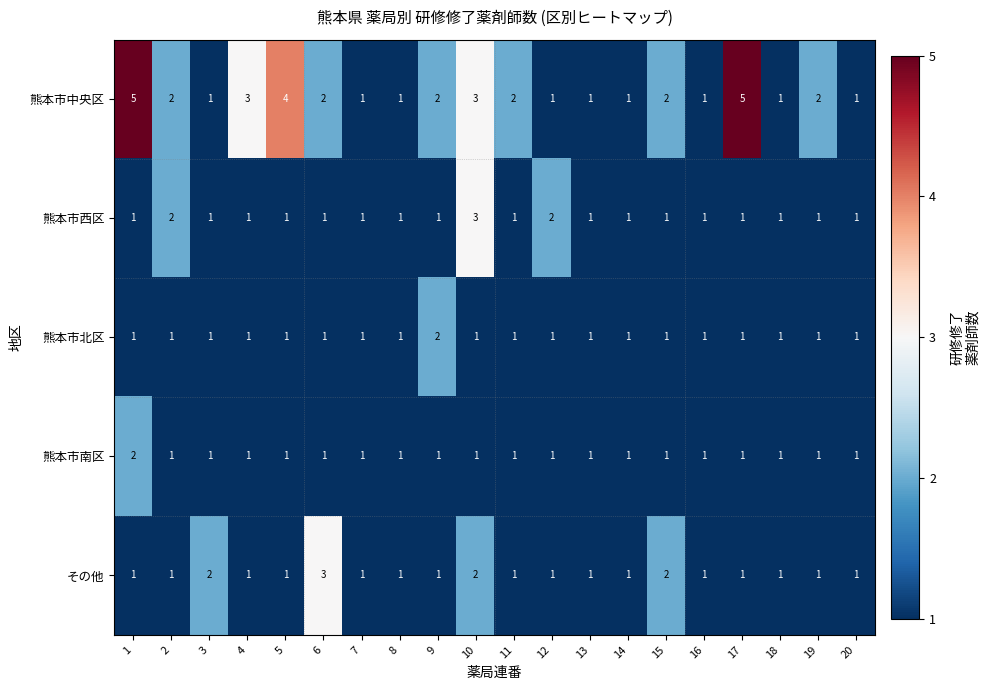

Is it true that 熊本市中央区 equals 2 at 9?

True